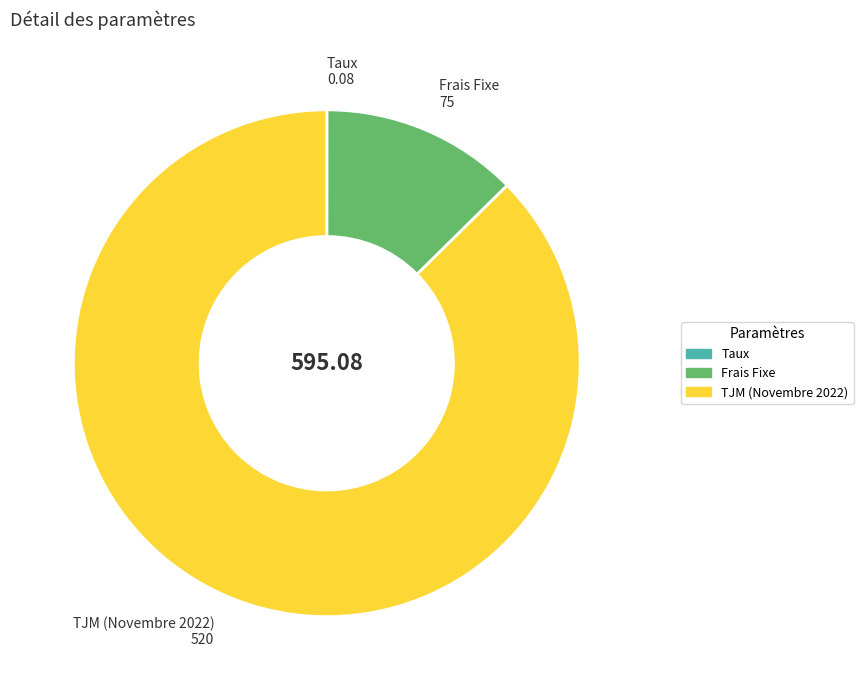

Between Frais Fixe and TJM (Novembre 2022), which is larger?

TJM (Novembre 2022)